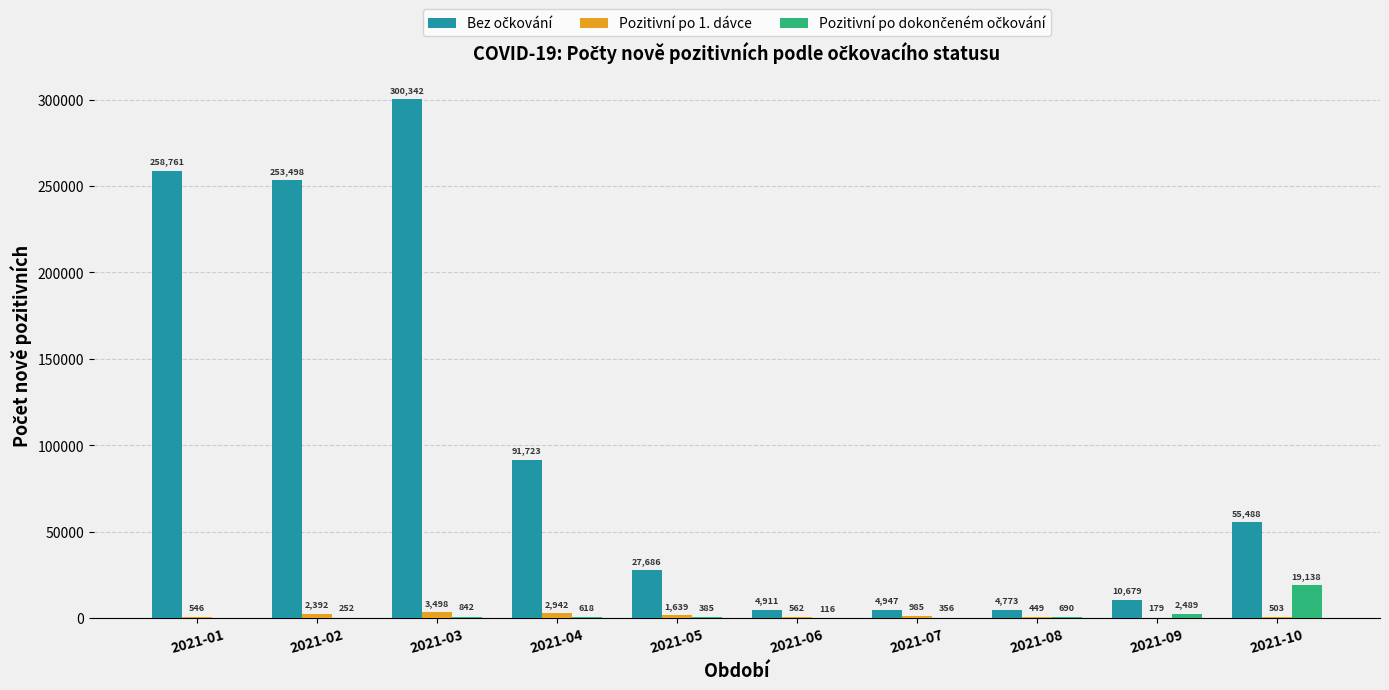

The value of Pozitivní po 1. dávce at 2021-01 is 546. True or false?

True